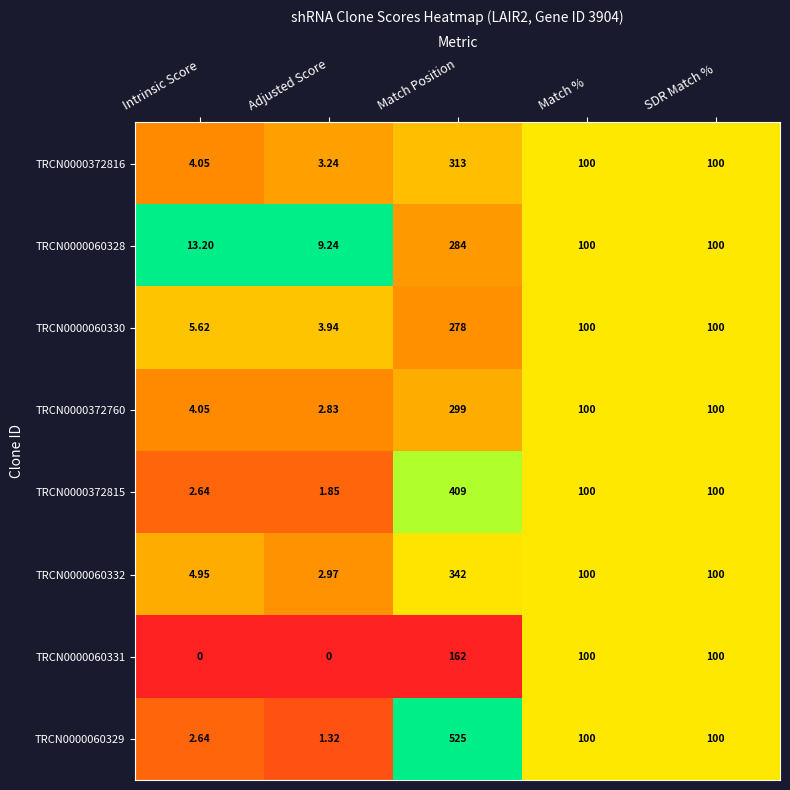

At which category is the sum across all series the highest?

Match Position